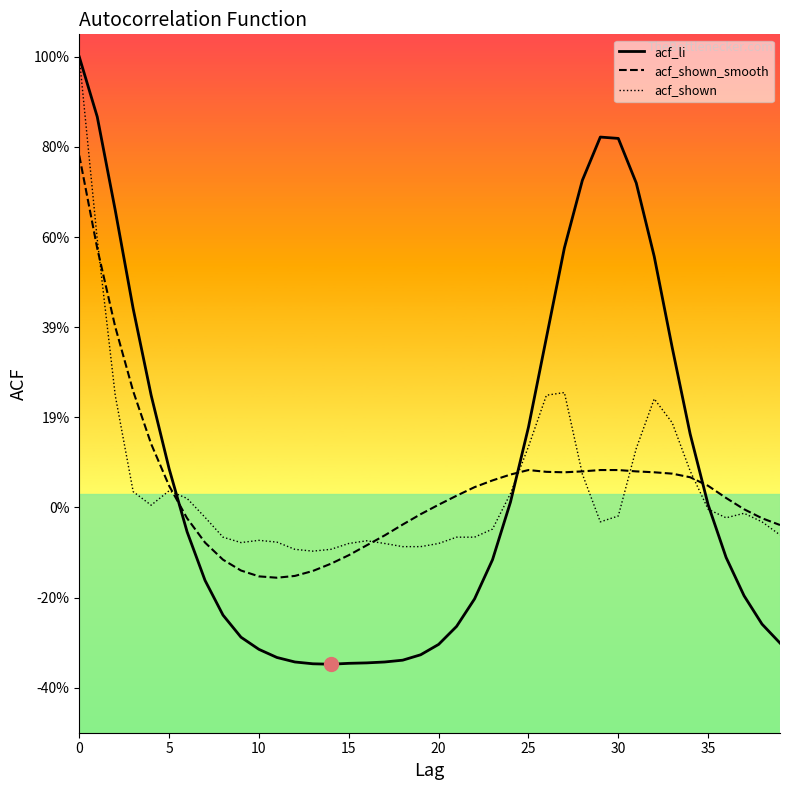

What is the highest value of the acf_shown series?

1.0